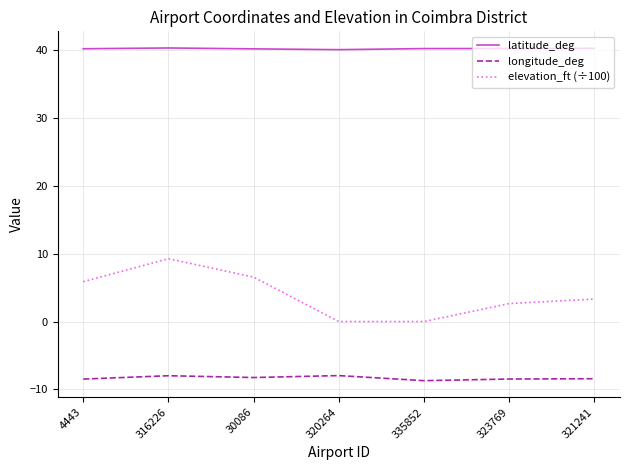

What is the difference between the elevation_ft (÷100) values at 4443 and 320264?

5.9